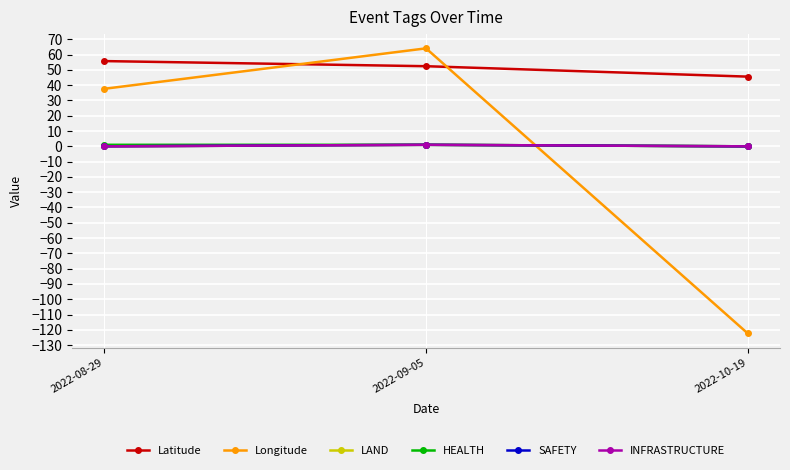

Does the chart have visible grid lines?

Yes